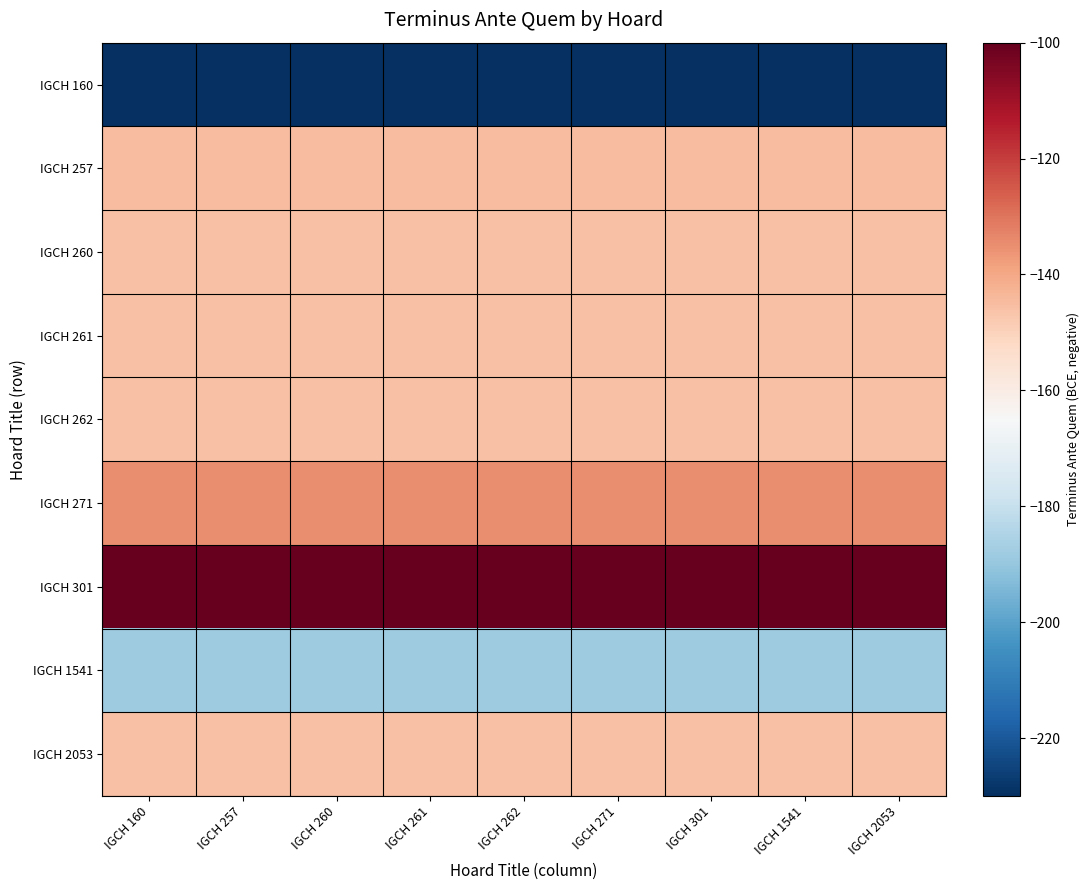

Reading left to right, extract all data points from this chart.

IGCH 160: IGCH 160=-230	IGCH 257=-230	IGCH 260=-230	IGCH 261=-230	IGCH 262=-230	IGCH 271=-230	IGCH 301=-230	IGCH 1541=-230	IGCH 2053=-230
IGCH 257: IGCH 160=-145	IGCH 257=-145	IGCH 260=-145	IGCH 261=-145	IGCH 262=-145	IGCH 271=-145	IGCH 301=-145	IGCH 1541=-145	IGCH 2053=-145
IGCH 260: IGCH 160=-146	IGCH 257=-146	IGCH 260=-146	IGCH 261=-146	IGCH 262=-146	IGCH 271=-146	IGCH 301=-146	IGCH 1541=-146	IGCH 2053=-146
IGCH 261: IGCH 160=-146	IGCH 257=-146	IGCH 260=-146	IGCH 261=-146	IGCH 262=-146	IGCH 271=-146	IGCH 301=-146	IGCH 1541=-146	IGCH 2053=-146
IGCH 262: IGCH 160=-146	IGCH 257=-146	IGCH 260=-146	IGCH 261=-146	IGCH 262=-146	IGCH 271=-146	IGCH 301=-146	IGCH 1541=-146	IGCH 2053=-146
IGCH 271: IGCH 160=-135	IGCH 257=-135	IGCH 260=-135	IGCH 261=-135	IGCH 262=-135	IGCH 271=-135	IGCH 301=-135	IGCH 1541=-135	IGCH 2053=-135
IGCH 301: IGCH 160=-100	IGCH 257=-100	IGCH 260=-100	IGCH 261=-100	IGCH 262=-100	IGCH 271=-100	IGCH 301=-100	IGCH 1541=-100	IGCH 2053=-100
IGCH 1541: IGCH 160=-188	IGCH 257=-188	IGCH 260=-188	IGCH 261=-188	IGCH 262=-188	IGCH 271=-188	IGCH 301=-188	IGCH 1541=-188	IGCH 2053=-188
IGCH 2053: IGCH 160=-146	IGCH 257=-146	IGCH 260=-146	IGCH 261=-146	IGCH 262=-146	IGCH 271=-146	IGCH 301=-146	IGCH 1541=-146	IGCH 2053=-146